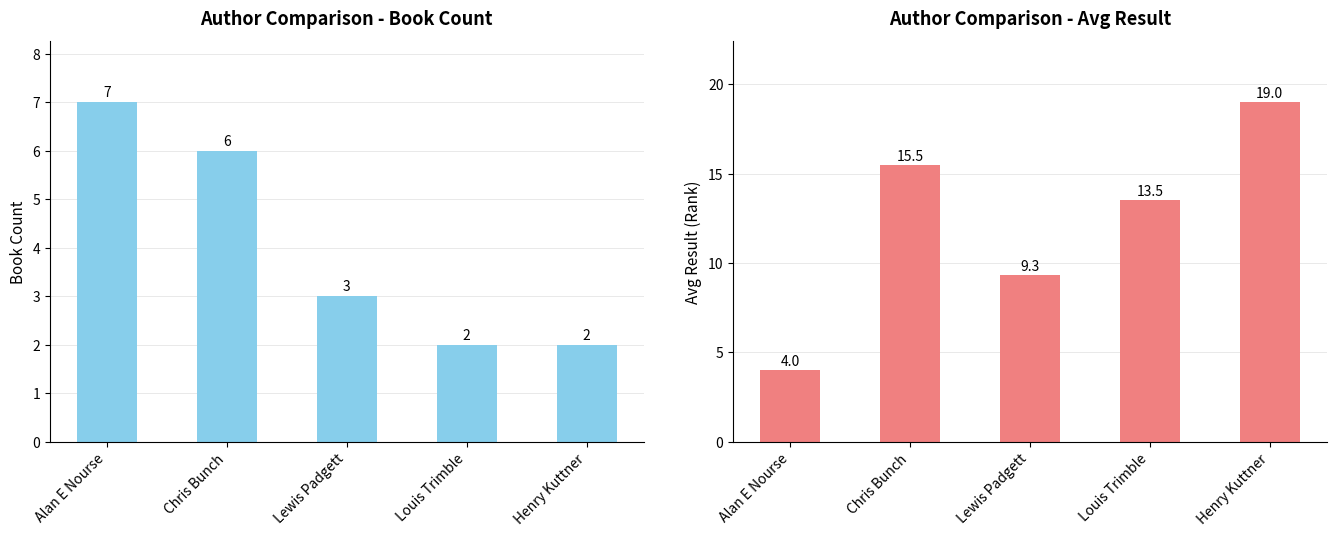

List the labels in order of Avg Result value, largest first.

Henry Kuttner, Chris Bunch, Louis Trimble, Lewis Padgett, Alan E Nourse